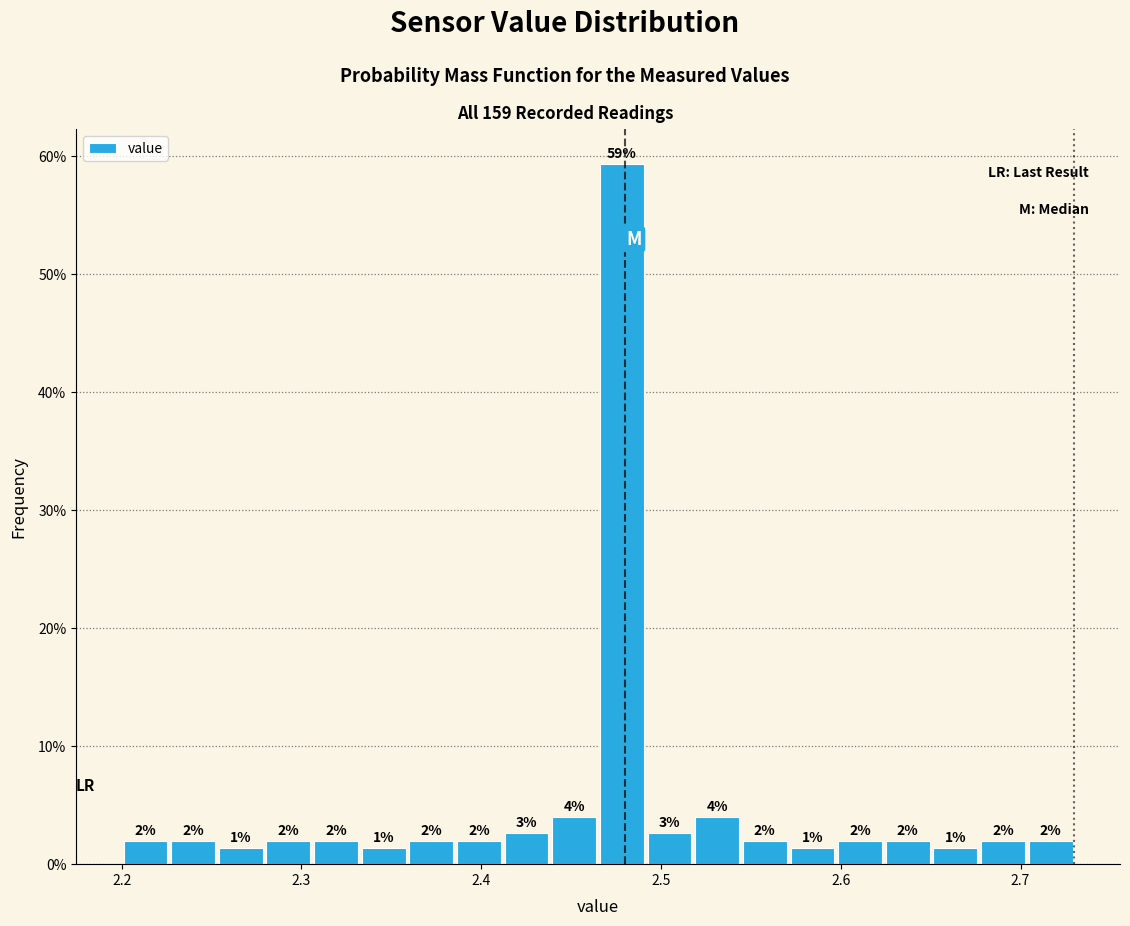

Read against the x-axis, roughly where is the centre of the tallest bar?

2.48